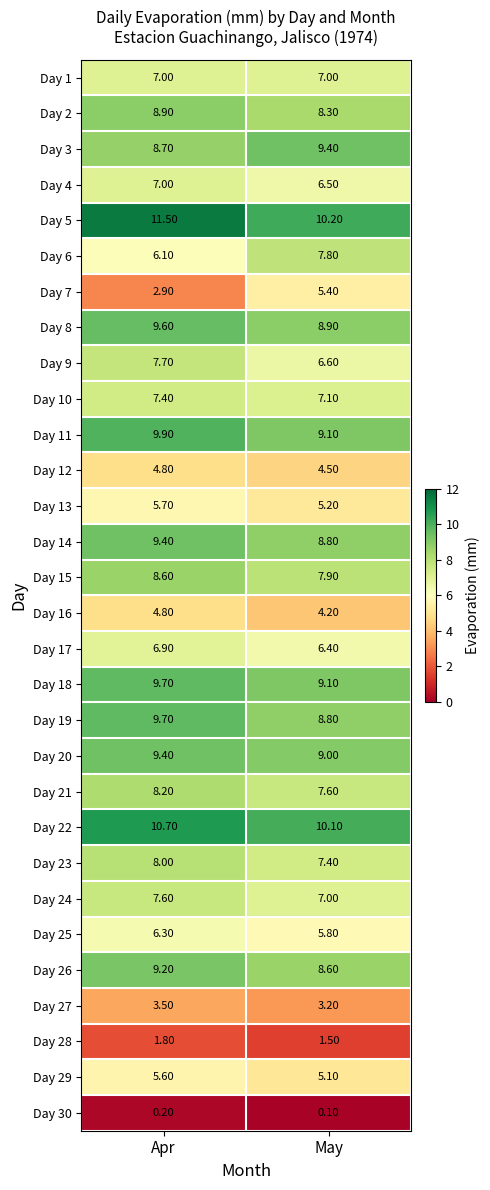

Where does the Day 7 series first go above 5?

May